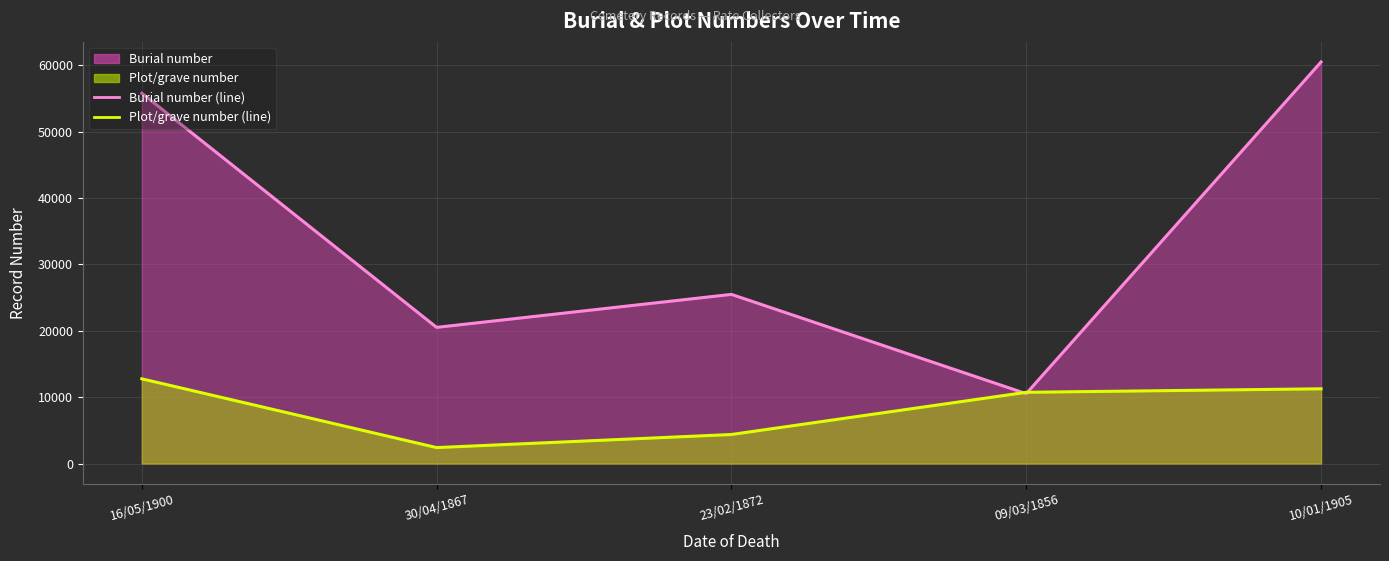

Is the value of Plot/grave number (line) at 10/01/1905 greater than the value of Burial number (line) at 09/03/1856?

Yes